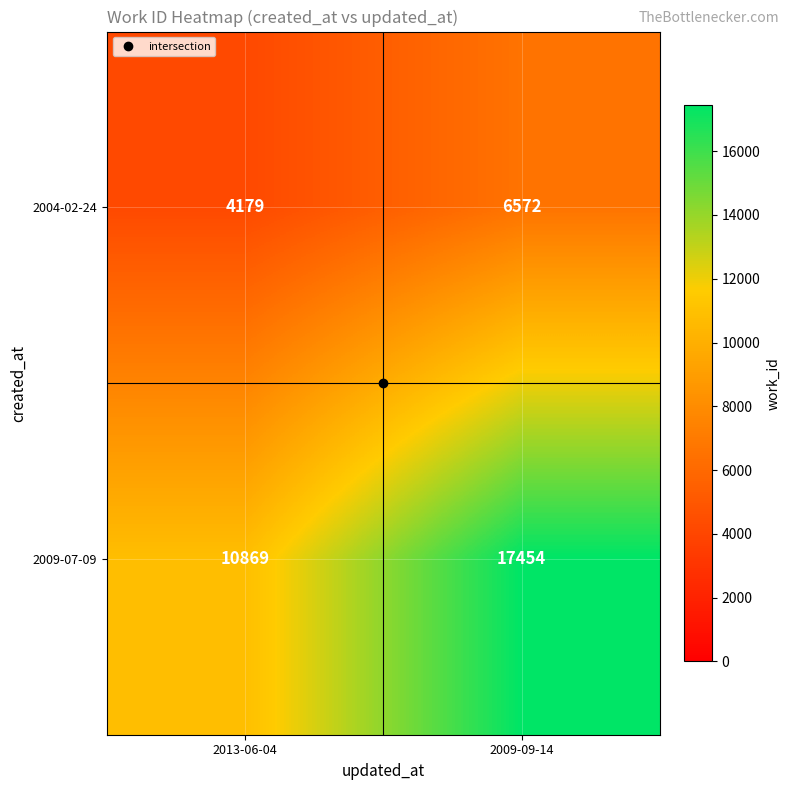

Is it true that 2009-07-09 equals 17454 at 2009-09-14?

True